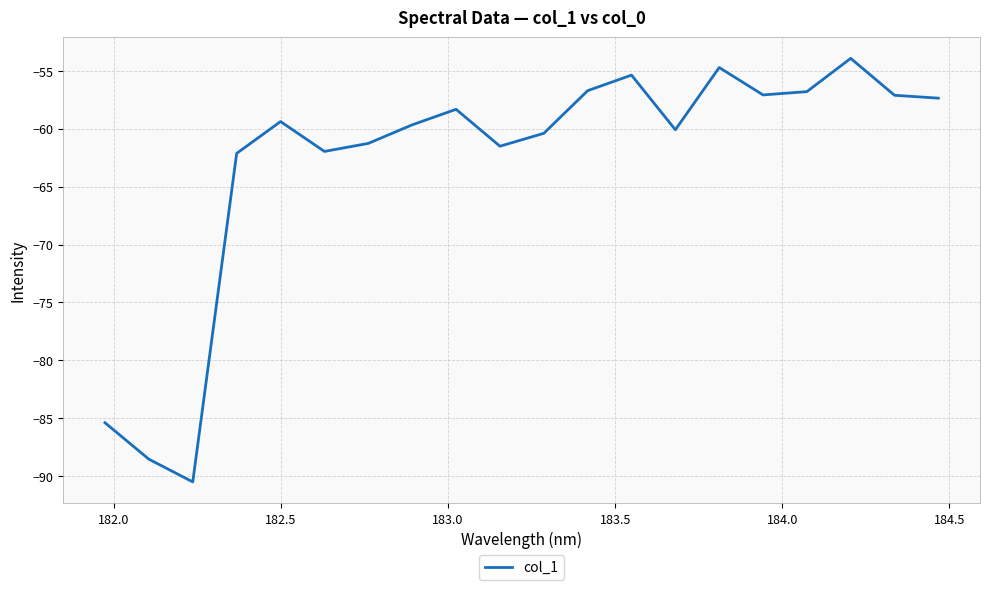

What is the difference between the maximum and minimum values?

36.6